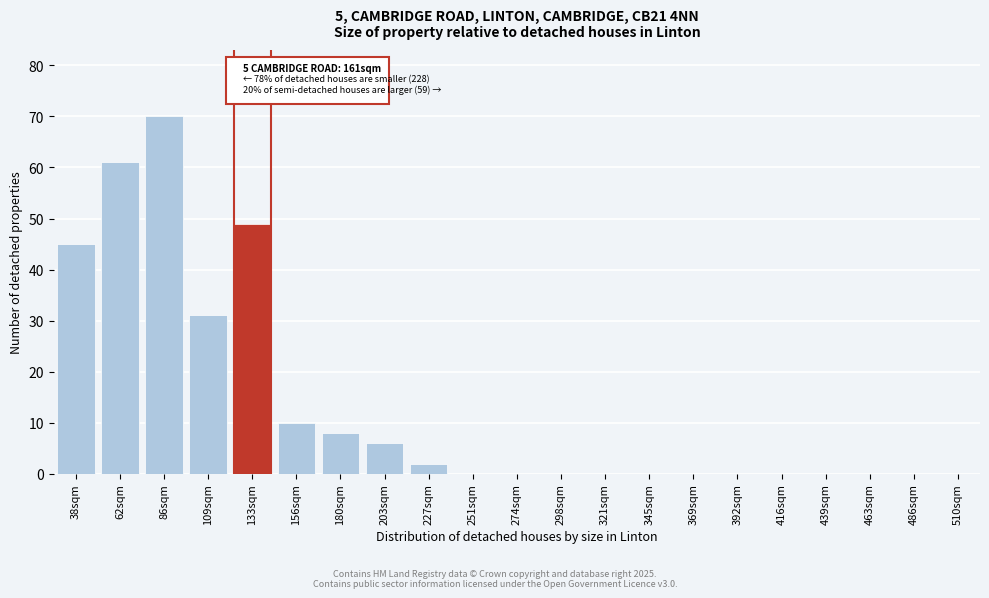

Reading left to right, transcribe all the data shown in this chart.

38sqm=45	62sqm=61	86sqm=70	109sqm=31	133sqm=49	156sqm=10	180sqm=8	203sqm=6	227sqm=2	251sqm=0	274sqm=0	298sqm=0	321sqm=0	345sqm=0	369sqm=0	392sqm=0	416sqm=0	439sqm=0	463sqm=0	486sqm=0	510sqm=0